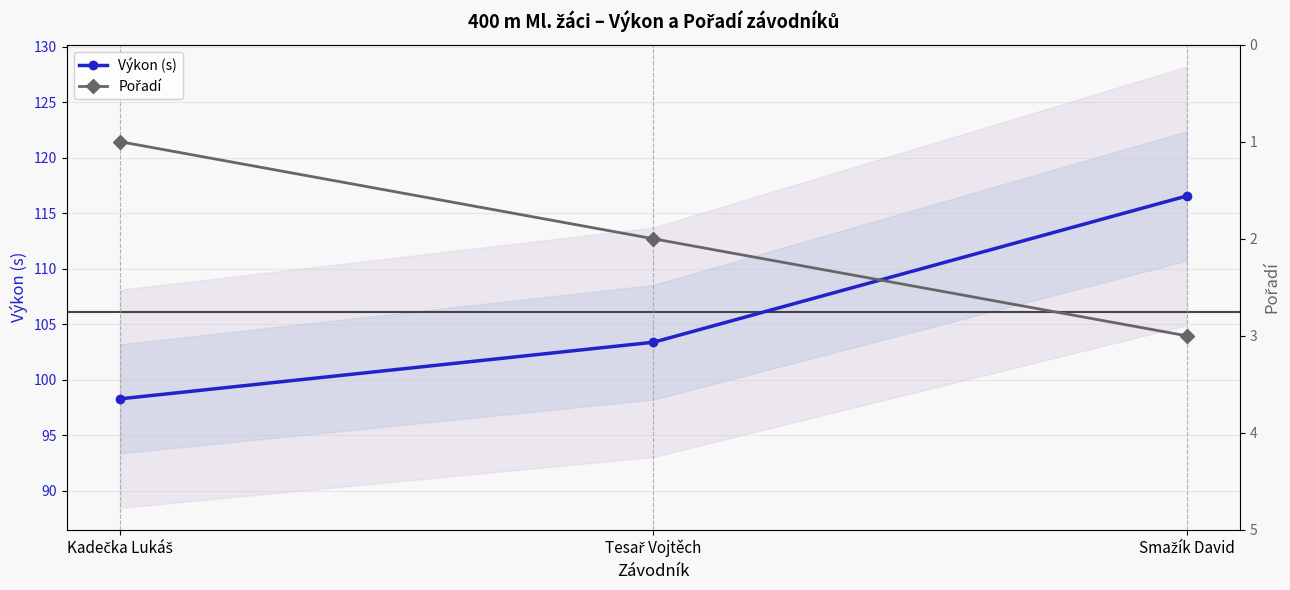

Where does the Pořadí series first go above 2?

Smažík David